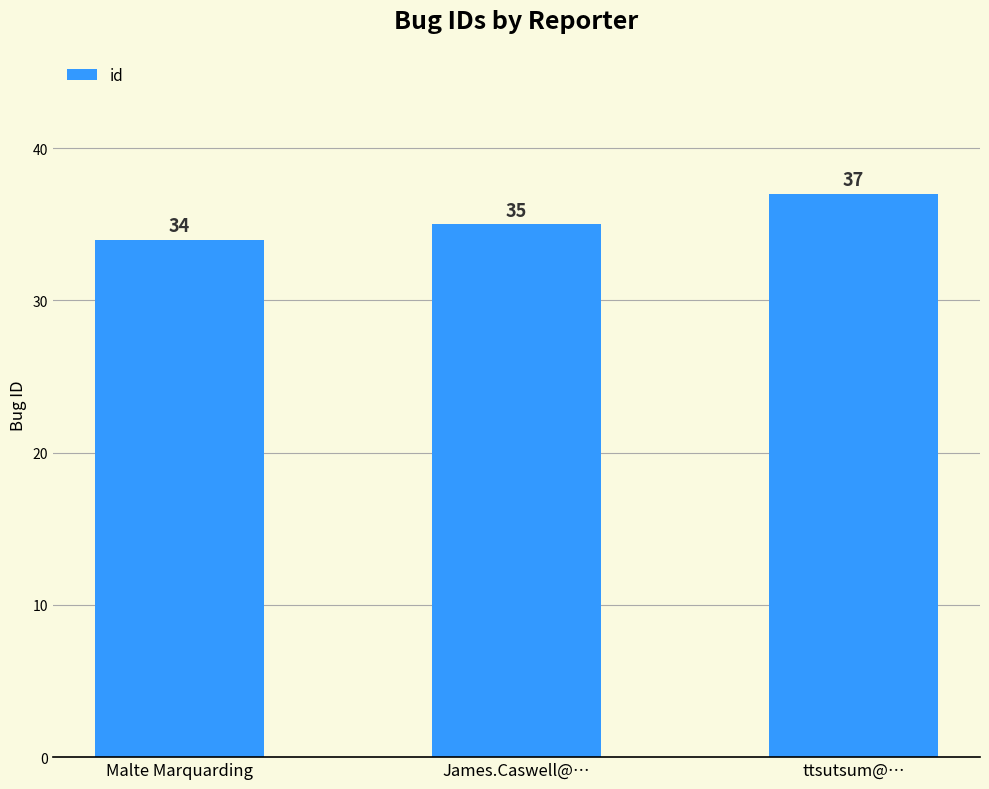

Reading left to right, extract all data points from this chart.

Malte Marquarding=34	James.Caswell@…=35	ttsutsum@…=37